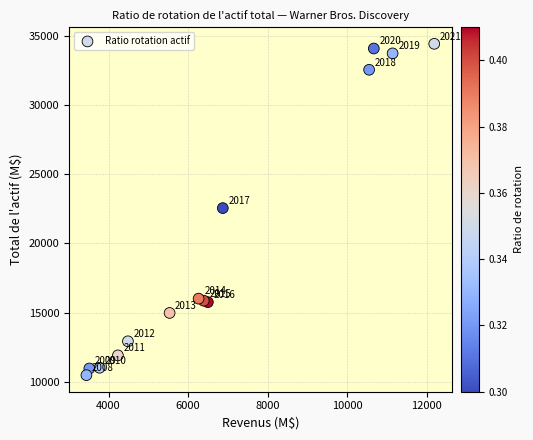

What is the range of Y values (max minus min)?

23943